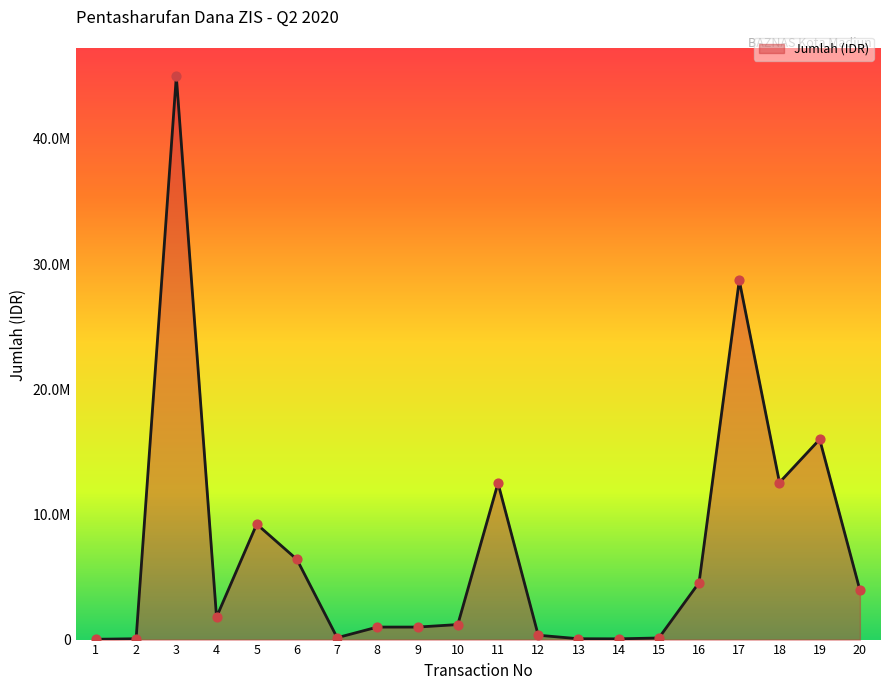

Which has a higher value, 20 or 11?

11